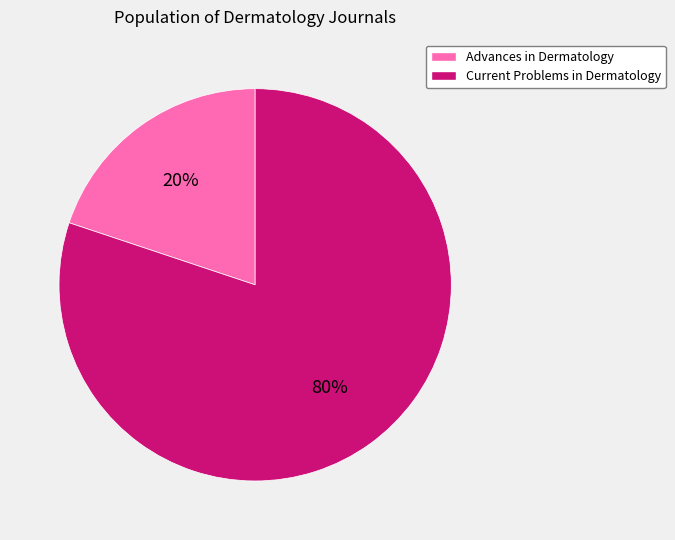

What percentage is the Advances in Dermatology slice, to the nearest percent?

20%